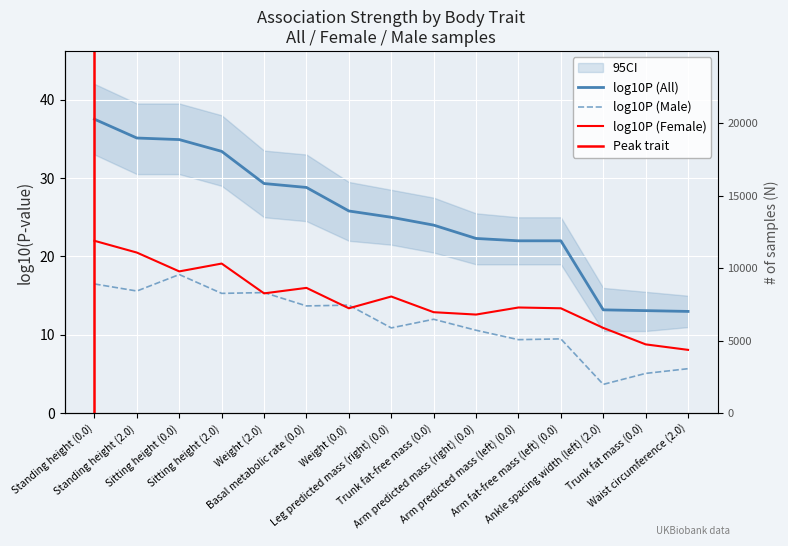

In log10P (Female), how many points are higher than both neighbors (excluding endpoints)?

4